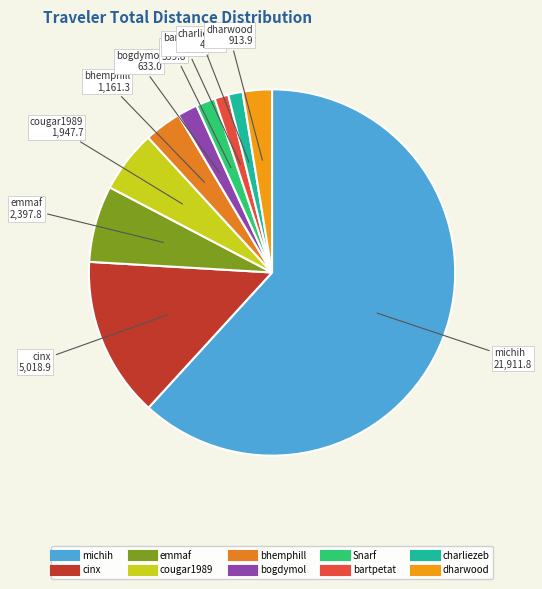

Which slice is the largest?

michih